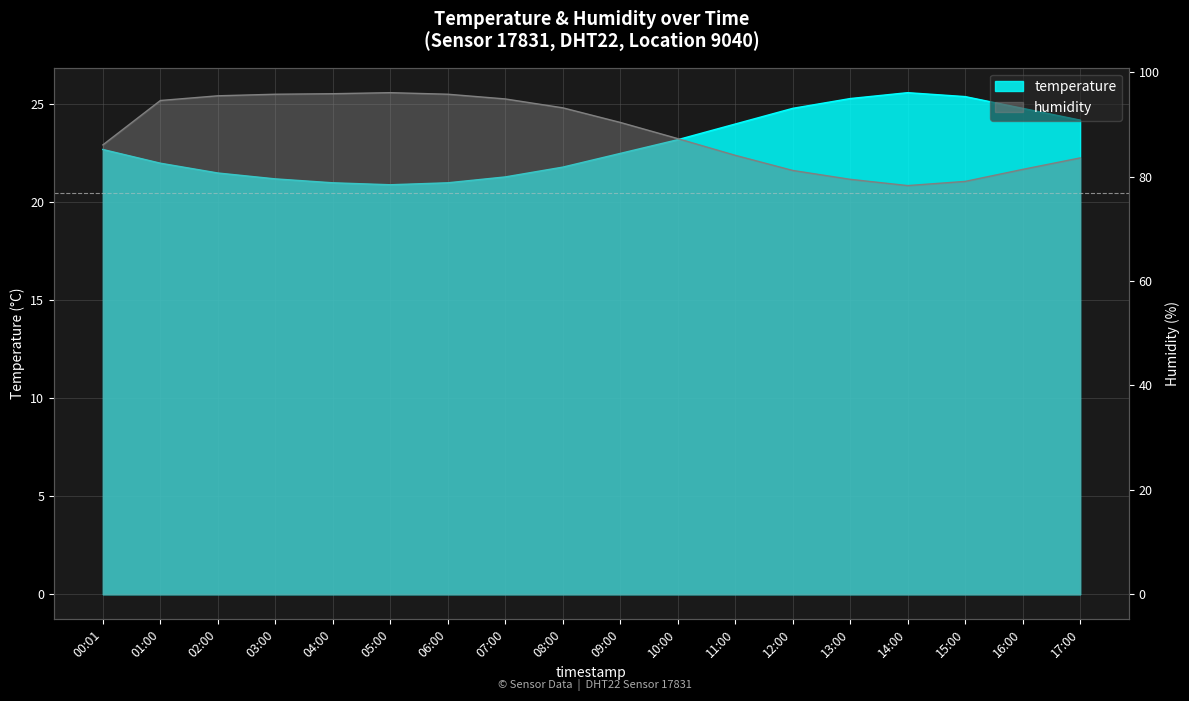

Where is temperature nearest to the value 23?

10:00